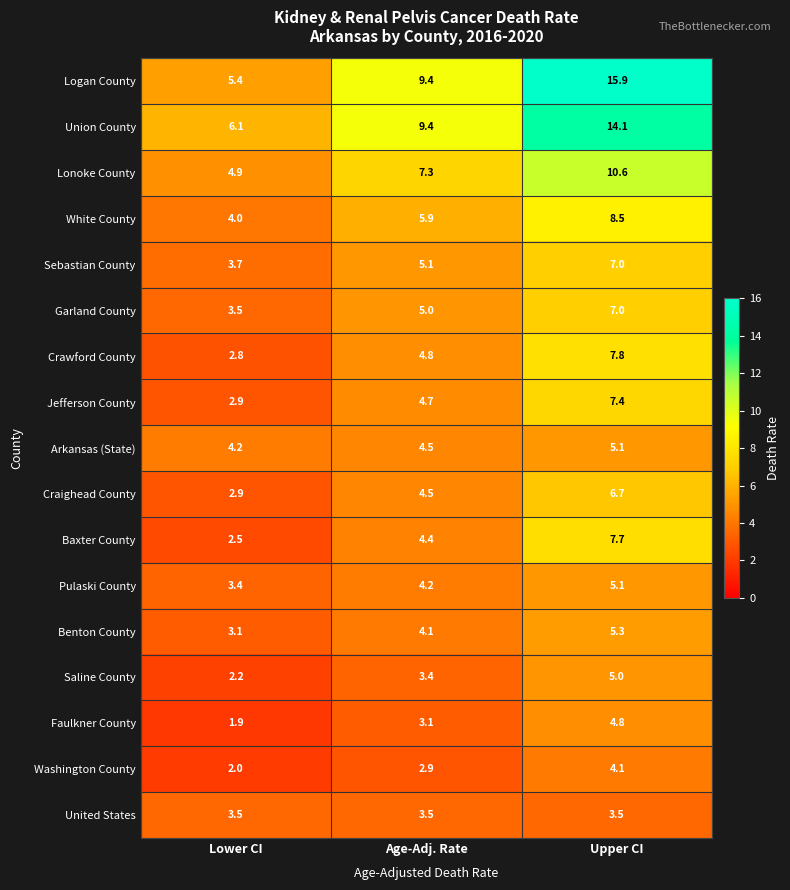

What is the difference between the Arkansas (State) values at Upper CI and Lower CI?

0.9